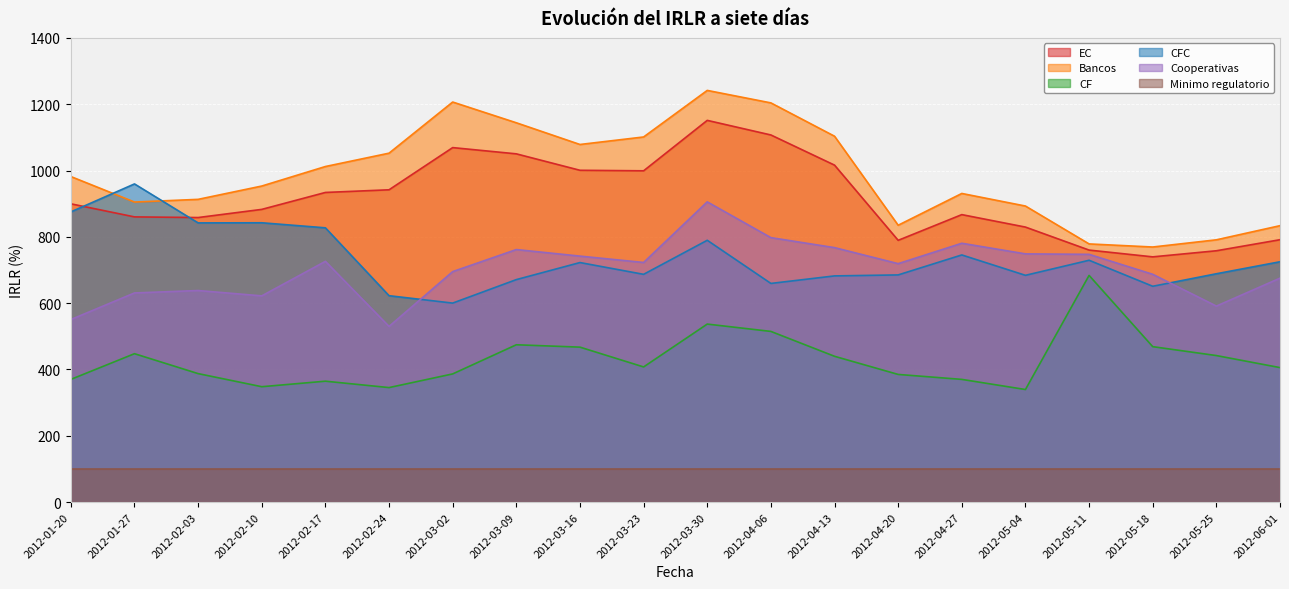

How many lines are shown in the chart?

6